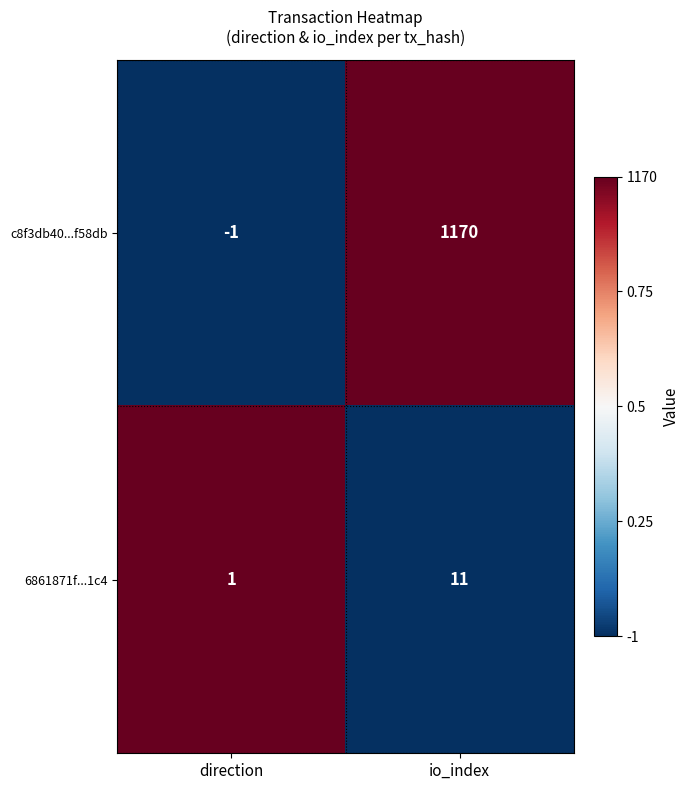

Which series changed the most between direction and io_index?

c8f3db40...f58db